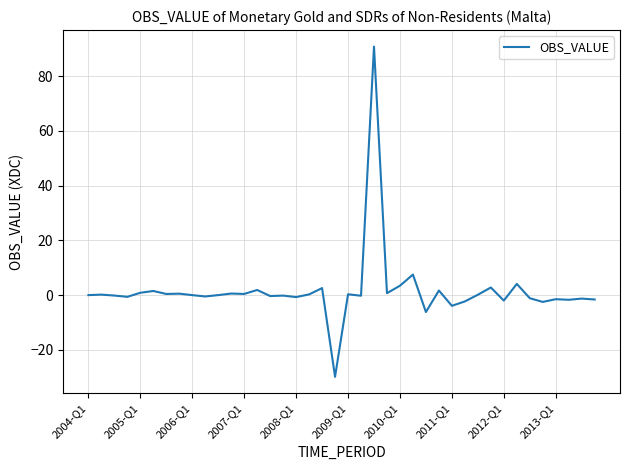

What is the minimum value shown in the chart?

-29.8